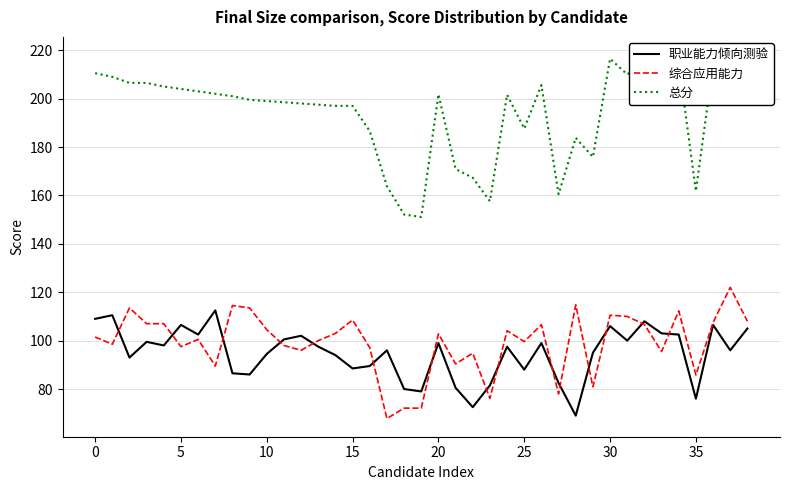

Which series ends up on top after the final intersection of 综合应用能力 and 职业能力倾向测验?

综合应用能力